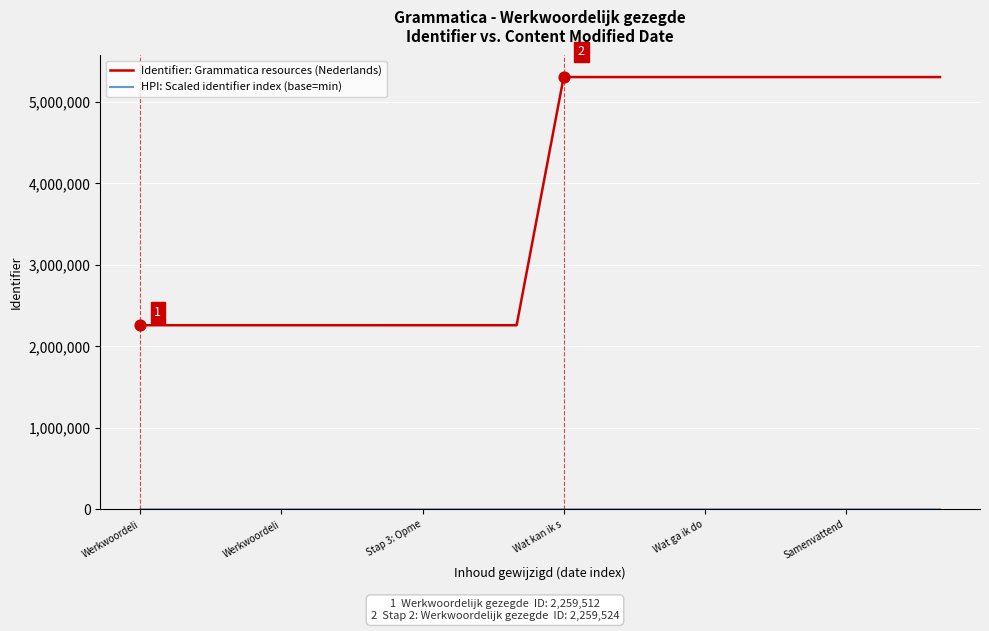

Which series has the largest total across all categories?

Identifier: Grammatica resources (Nederlands)